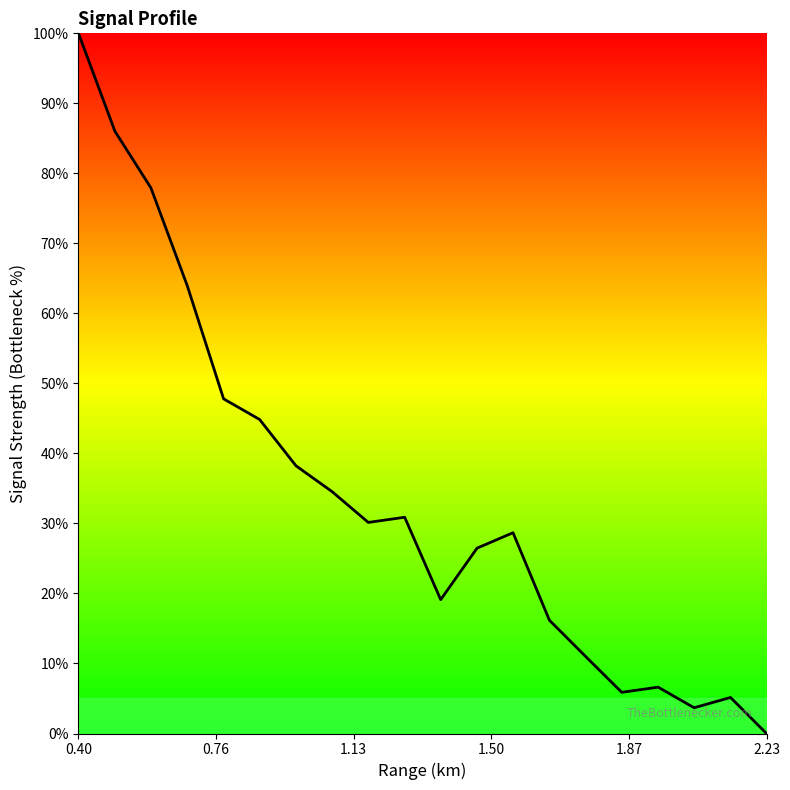

How many values exceed 30?

10